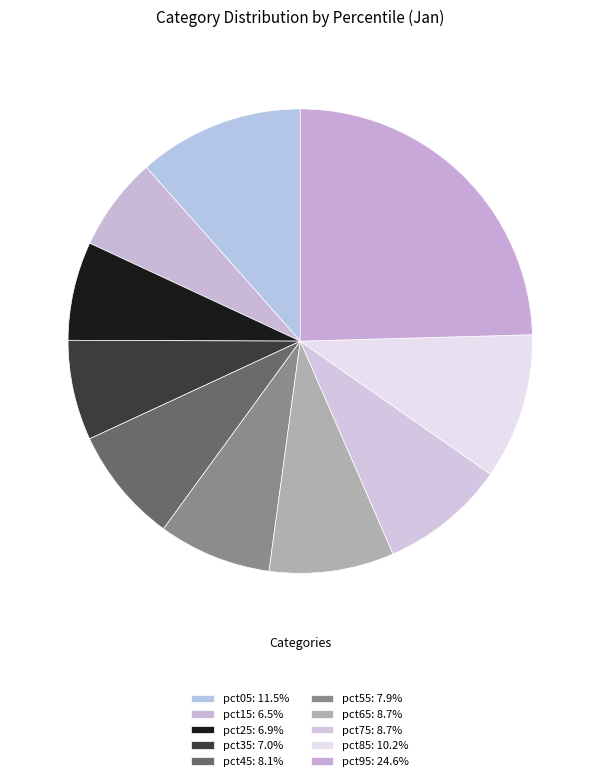

The pct65 slice represents 9% of the pie. True or false?

True